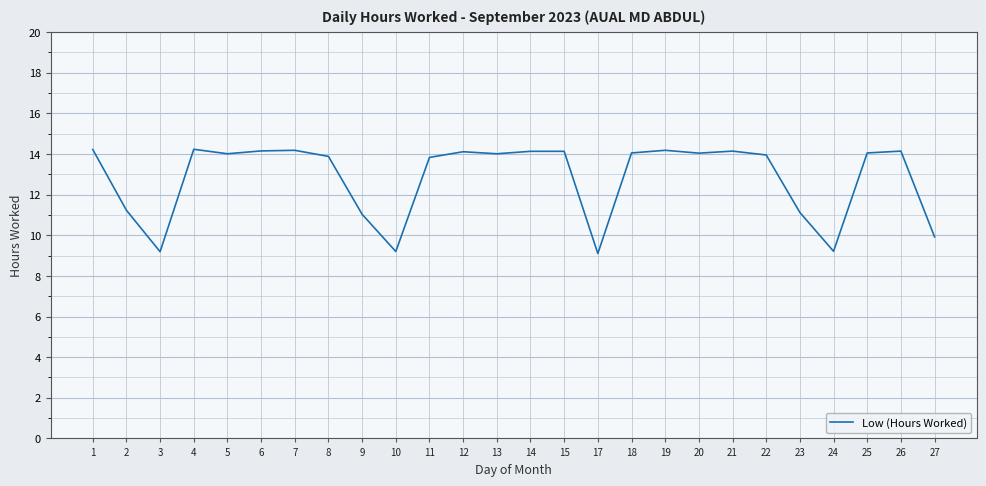

What is the difference between the maximum and second lowest values?

5.0